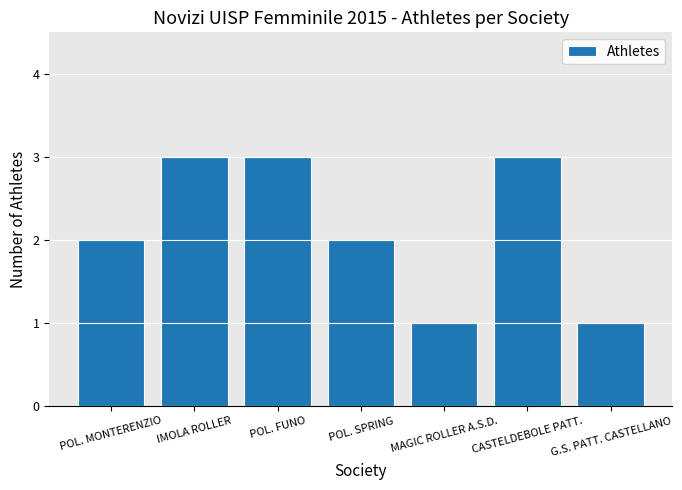

What is the maximum value shown in the chart?

3